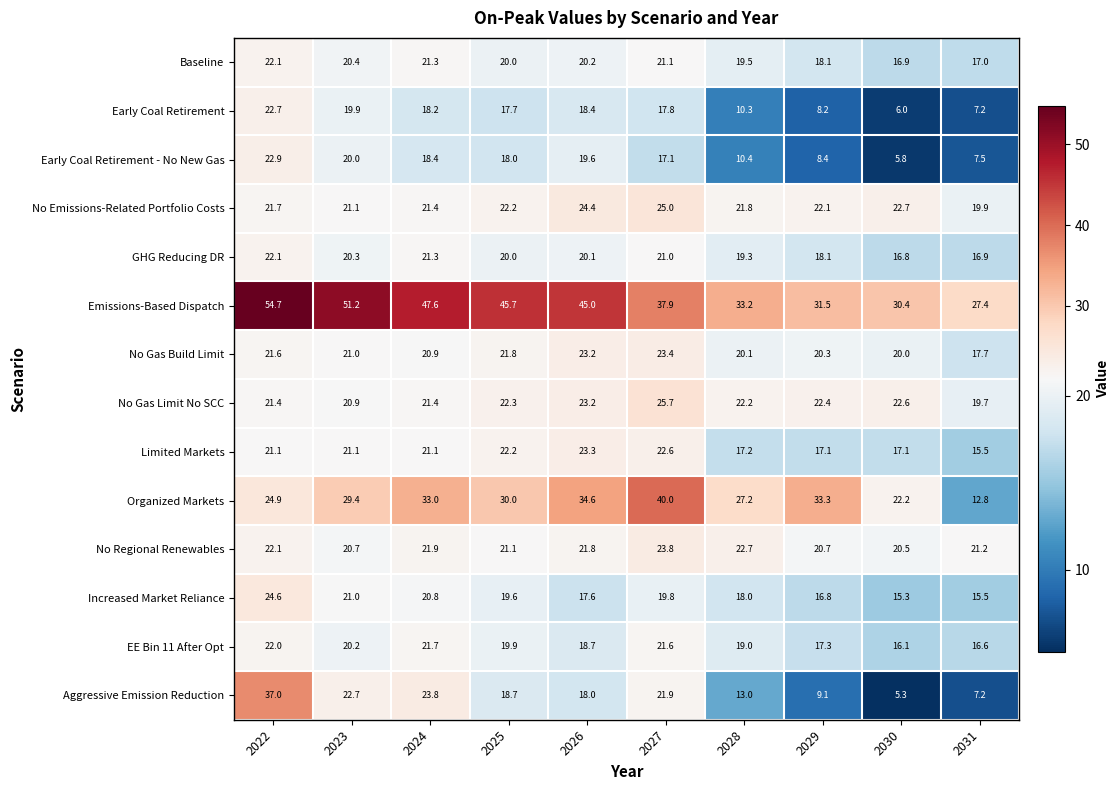

What is the approximate value of No Gas Limit No SCC at 2030?

22.6